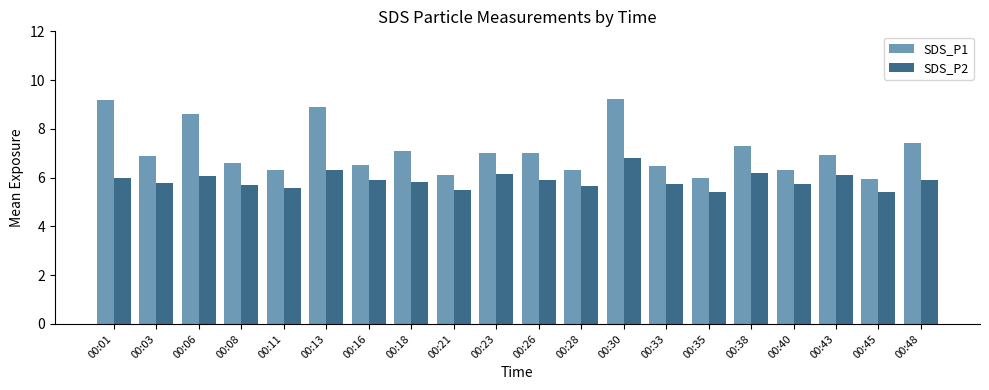

What is the difference between the maximum and second lowest values in the SDS_P2 series?

1.4